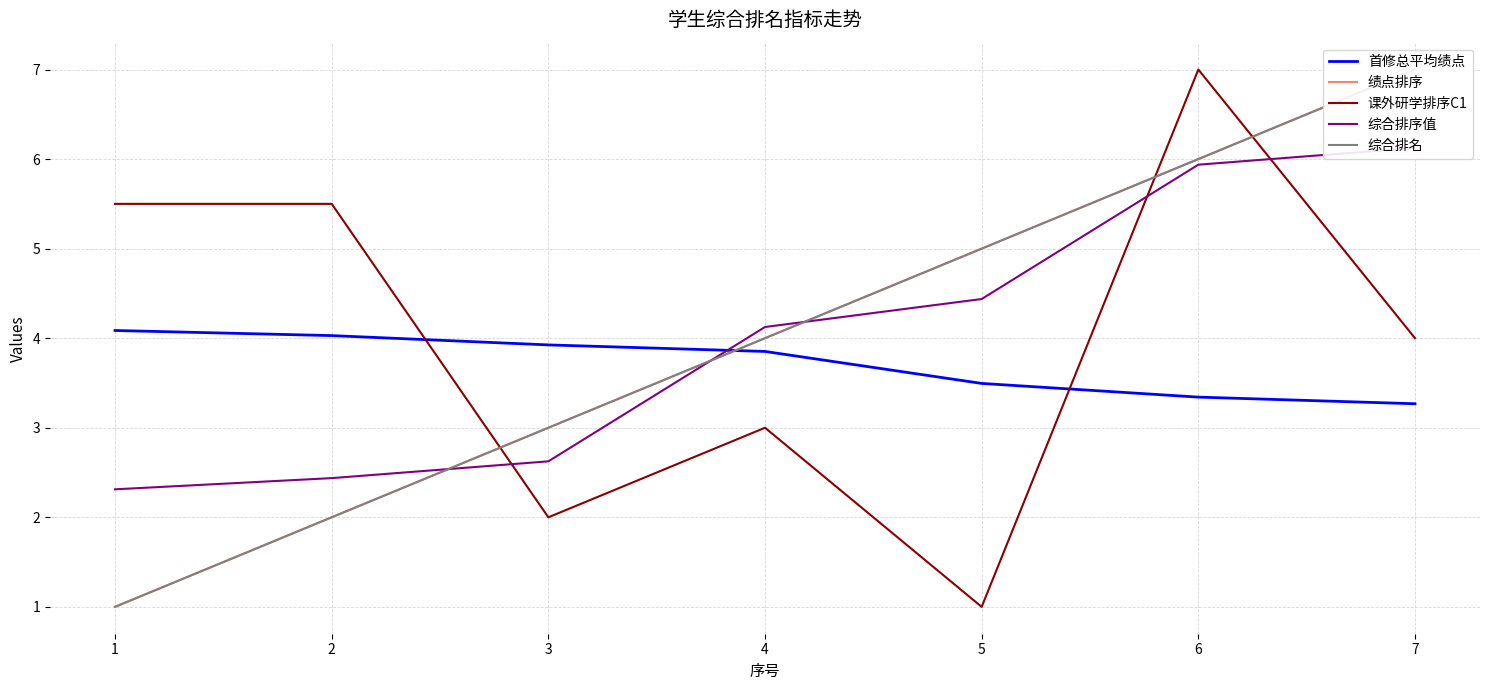

Rank the series at 7 from highest to lowest value.

绩点排序, 综合排名, 综合排序值, 课外研学排序C1, 首修总平均绩点